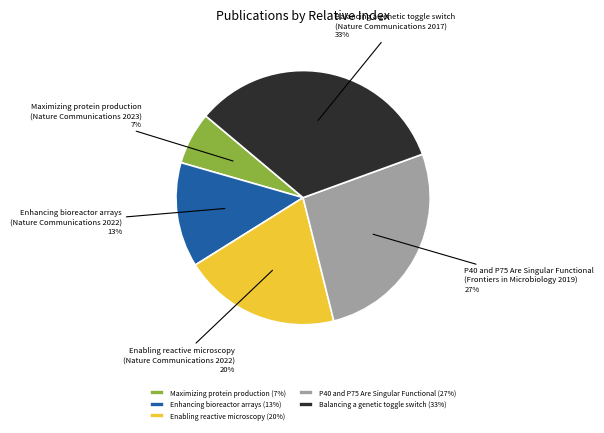

How many segments does this pie chart have?

5